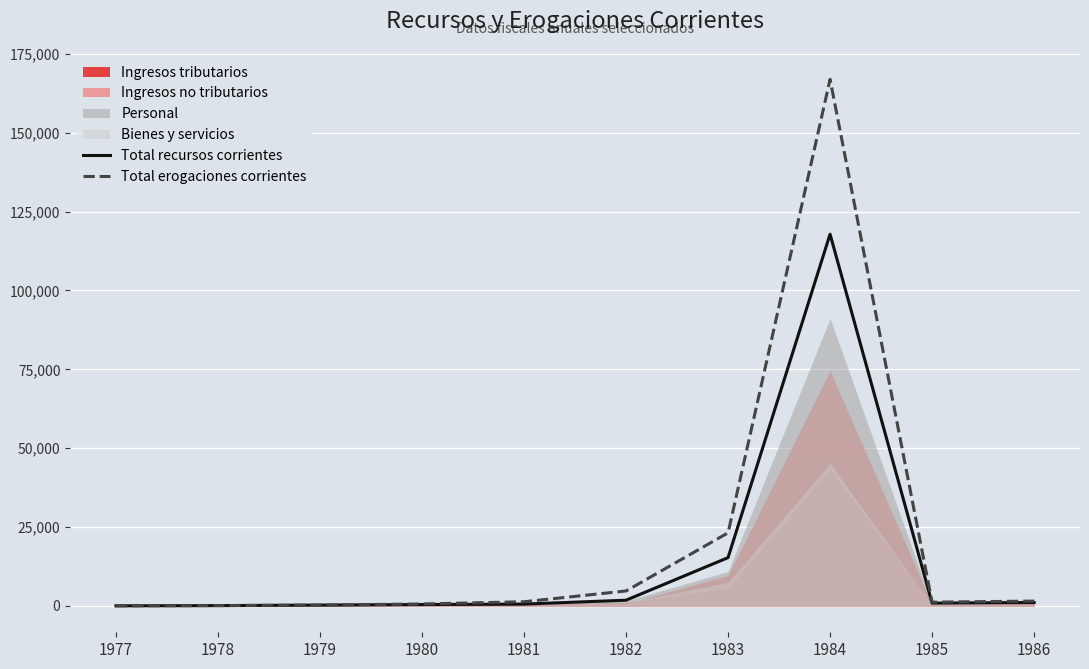

The Total erogaciones corrientes series shows 270.4 at 1979. True or false?

True